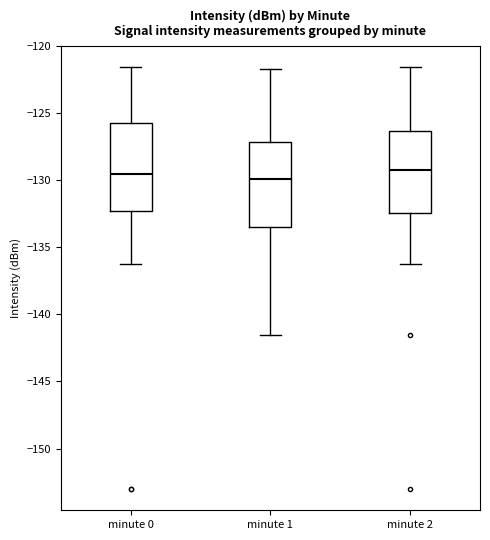

Where is the lower edge of the box for minute 2 on the y-axis? The values are not printed on the chart, so give them approximately, as read against the axis.

-132.5